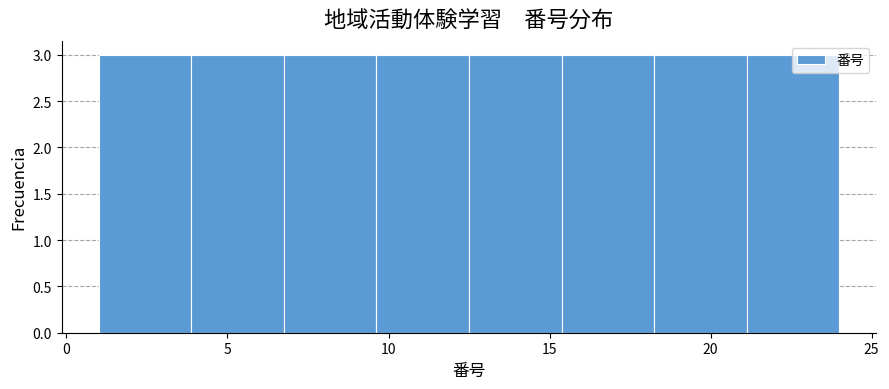

Reading left to right, list every bar in this chart as the range it spans on the x-axis followed by its height. Neither the bar edges nor the heights are printed on the chart, so give them approximately, as read against the axes.

1.0 to 4.0: 3
4.0 to 7.0: 3
7.0 to 9.5: 3
9.5 to 12.5: 3
12.5 to 15.5: 3
15.5 to 18.5: 3
18.5 to 21.0: 3
21.0 to 24.0: 3